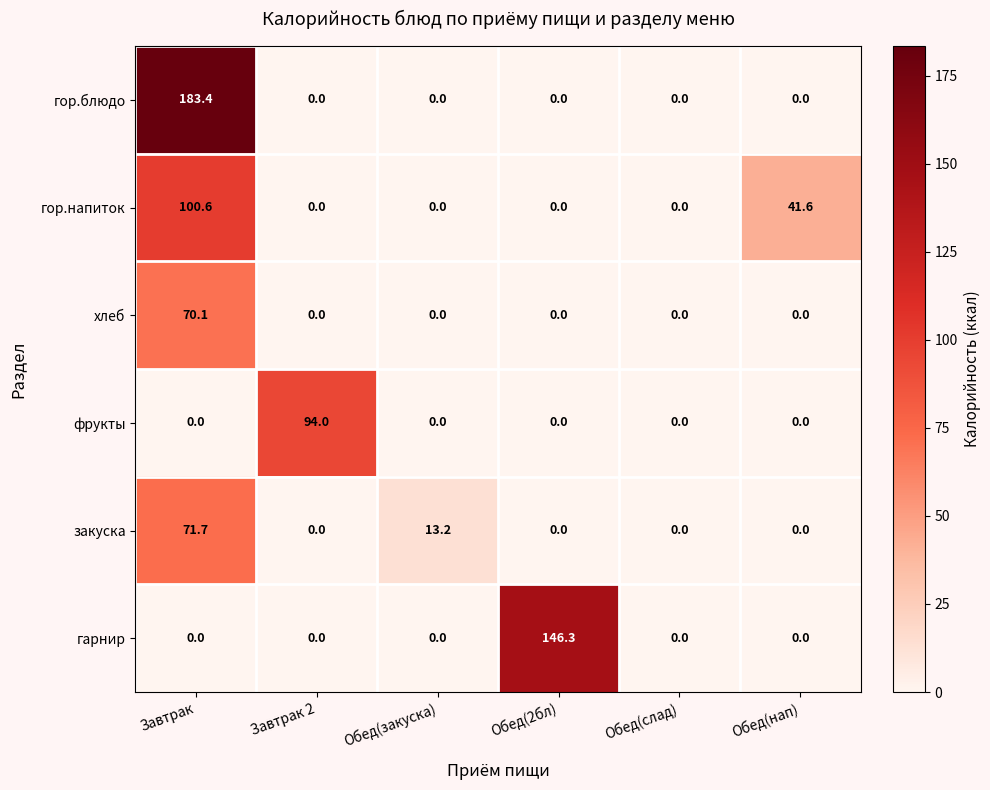

How many distinct data groups are displayed?

6